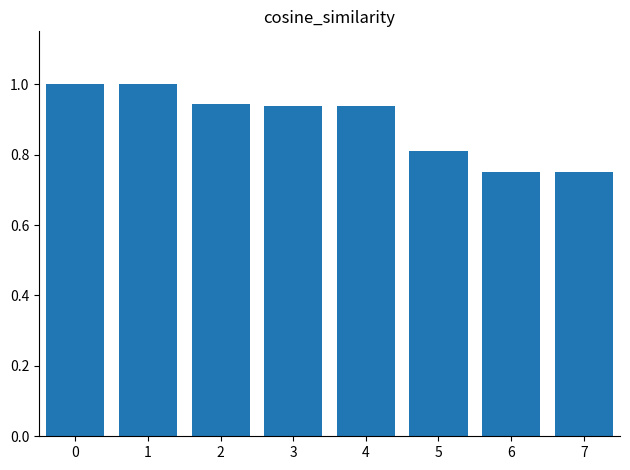

Does the chart contain any negative values?

No